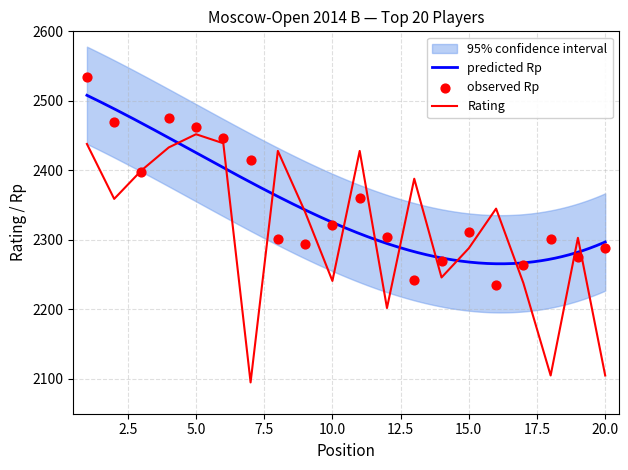

Which series reaches the minimum Y coordinate?

Rating